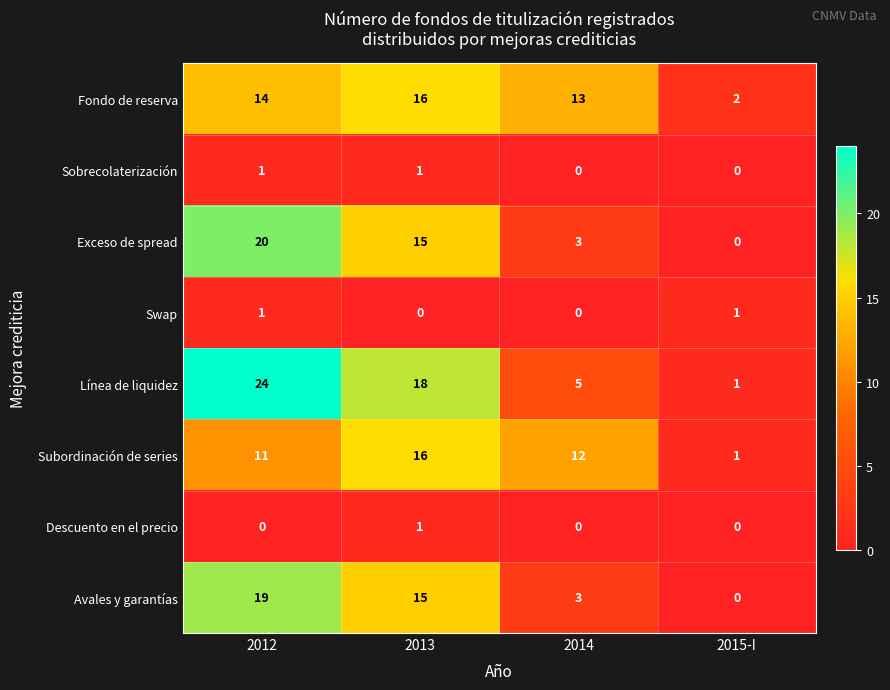

What is the maximum value for Línea de liquidez?

24